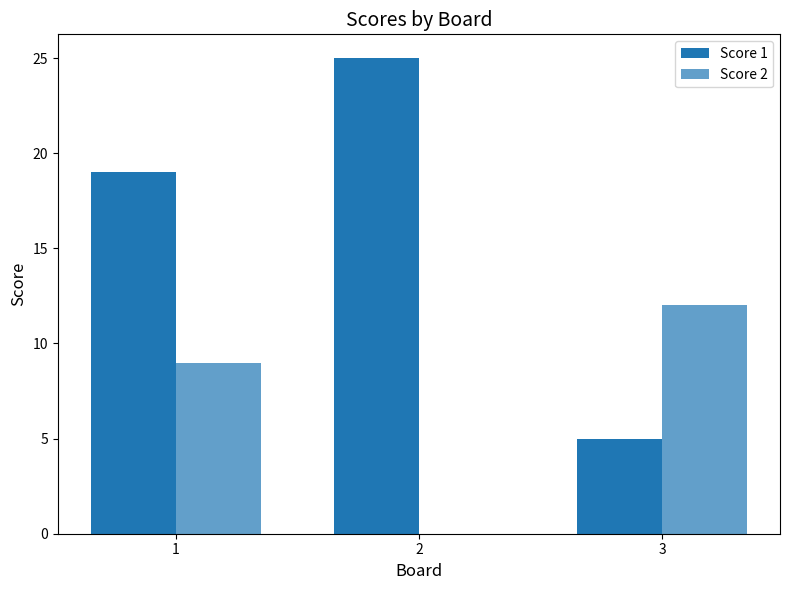

Which has a higher value, 3 or 1?

1